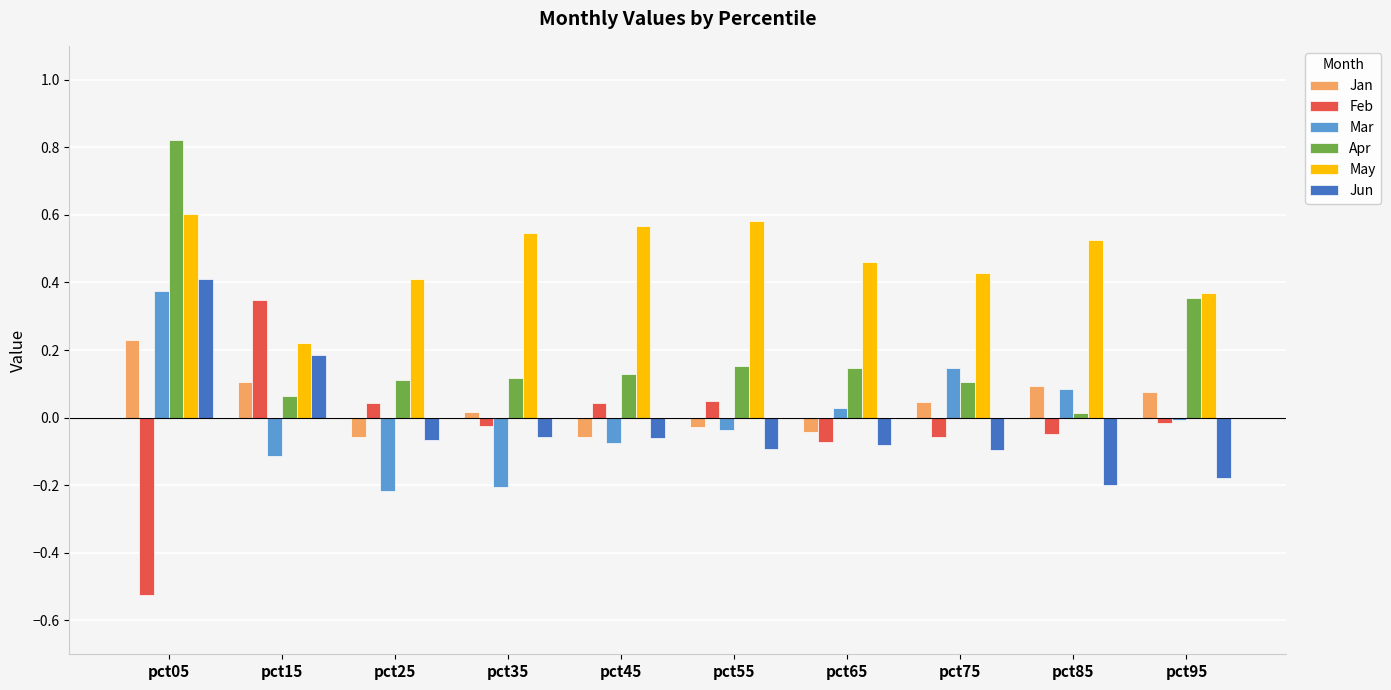

Which category has the highest value across all series?

pct05